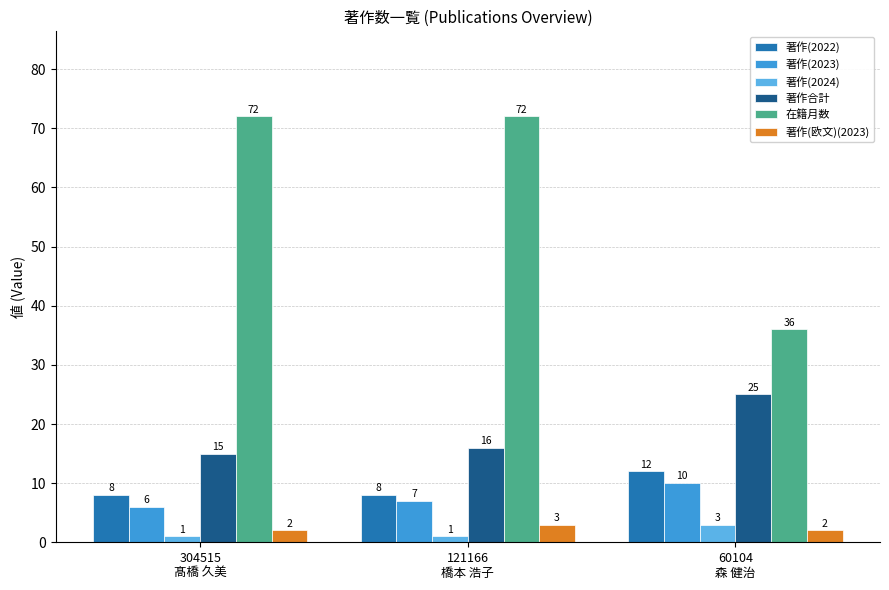

What is the minimum value shown in the chart?

1